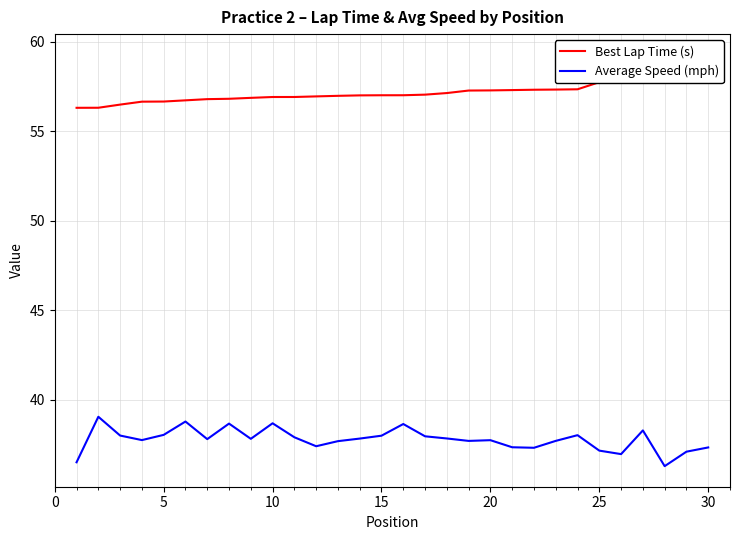

How many data points does each series have?

30